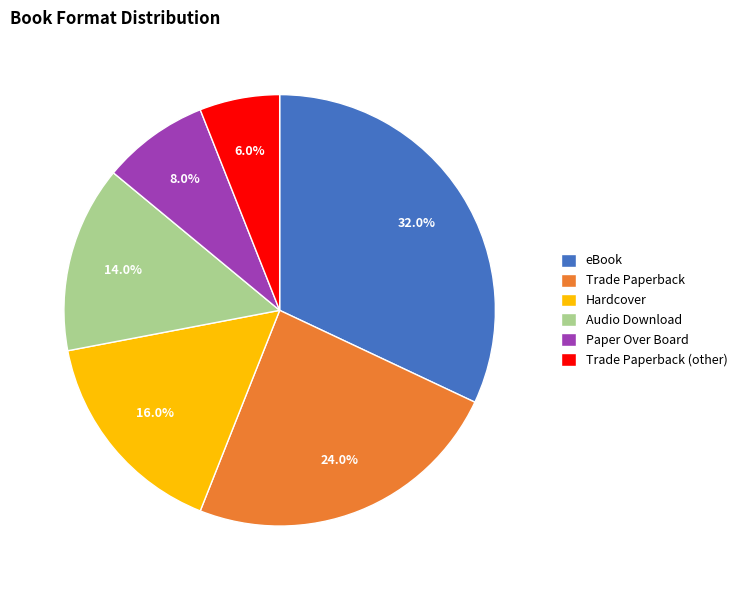

Which has a higher value, Paper Over Board or Hardcover?

Hardcover